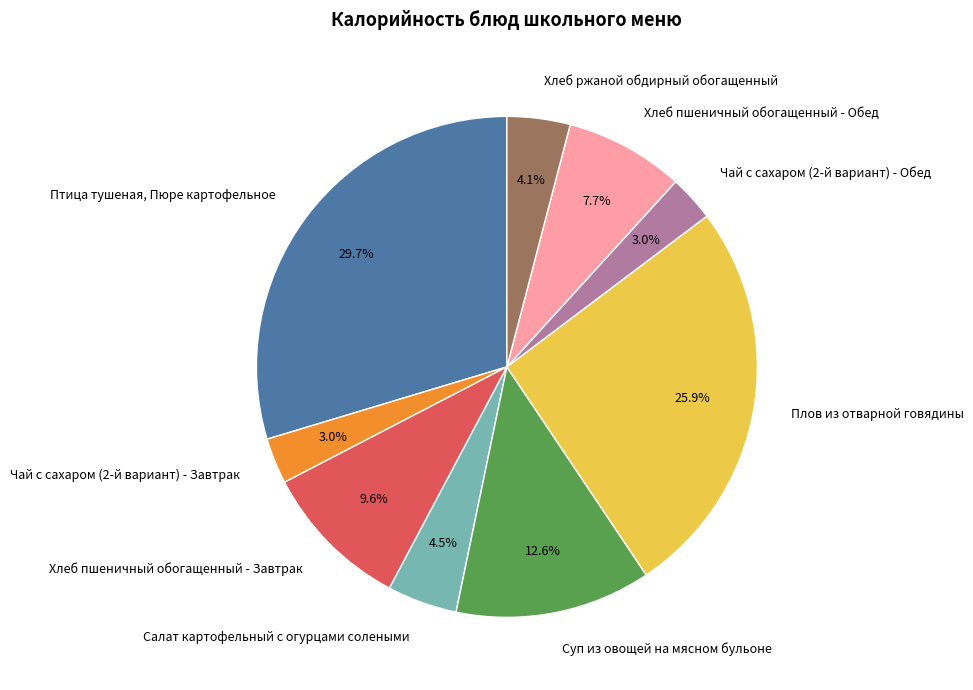

Is it true that Хлеб пшеничный обогащенный - Обед is 8% of the pie?

True